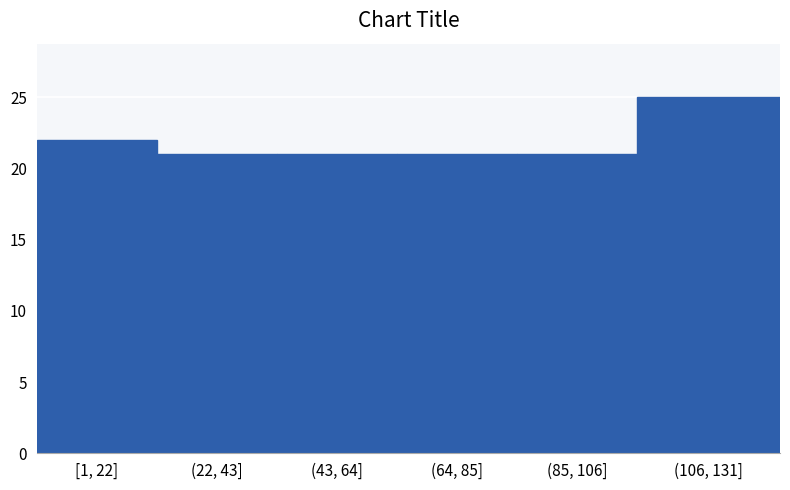

Reading left to right, what are all the values shown in this chart?

22	21	21	21	21	25